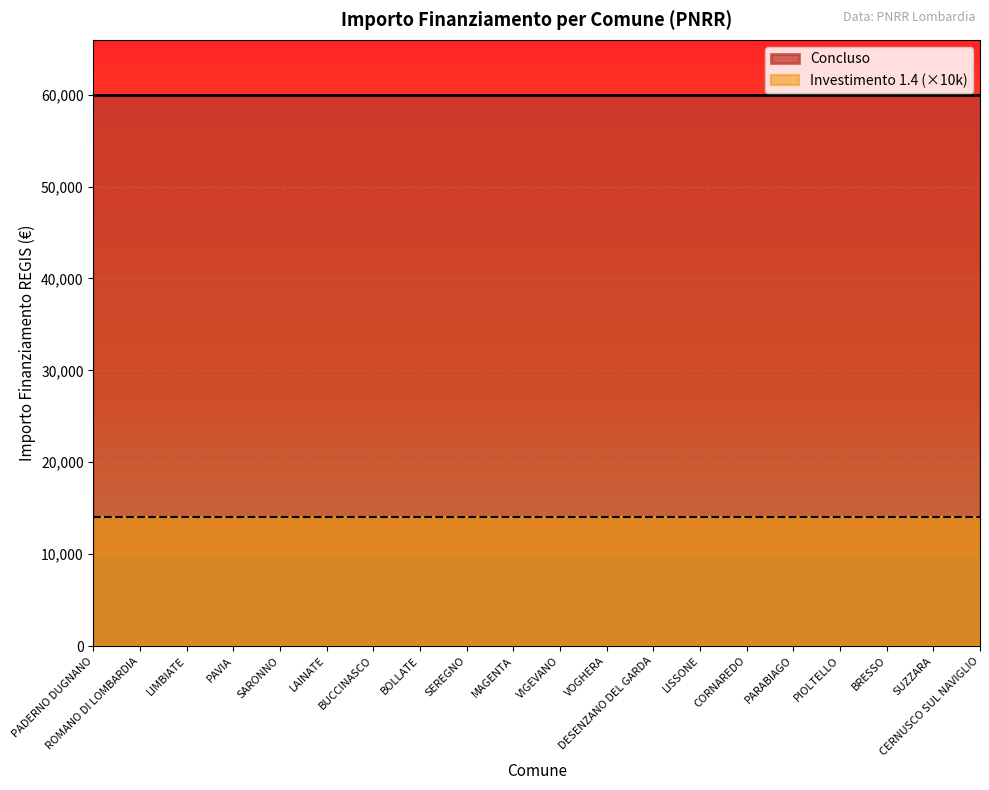

What position from the right is PIOLTELLO?

4